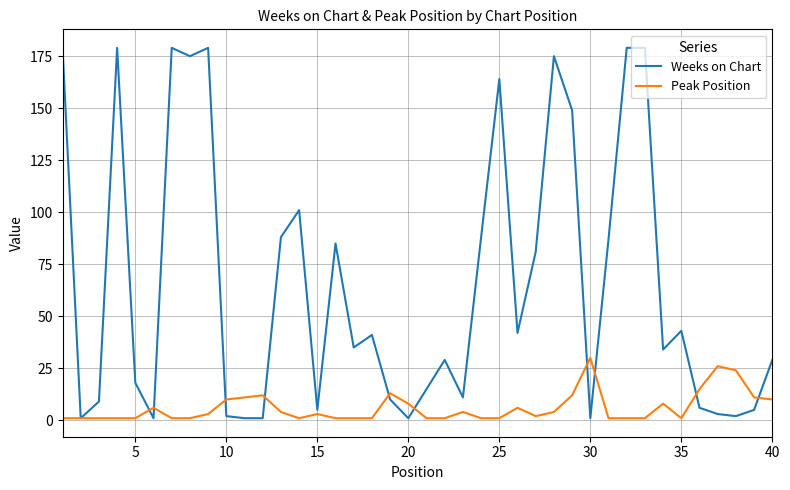

List the series in order of their peak value, lowest first.

Peak Position, Weeks on Chart